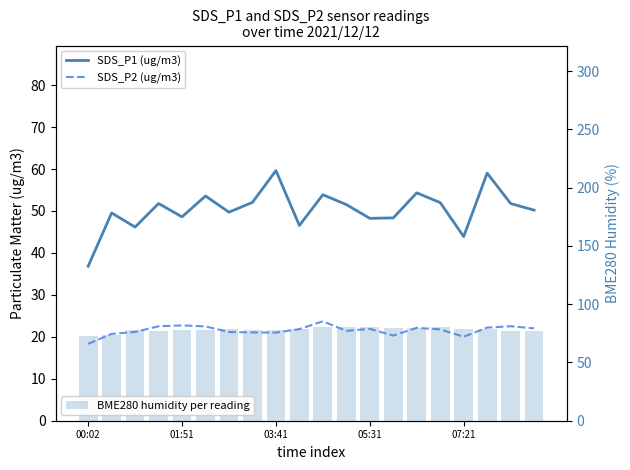

What is the value of the BME280 humidity per reading bar at the 19th from the left?

77.4